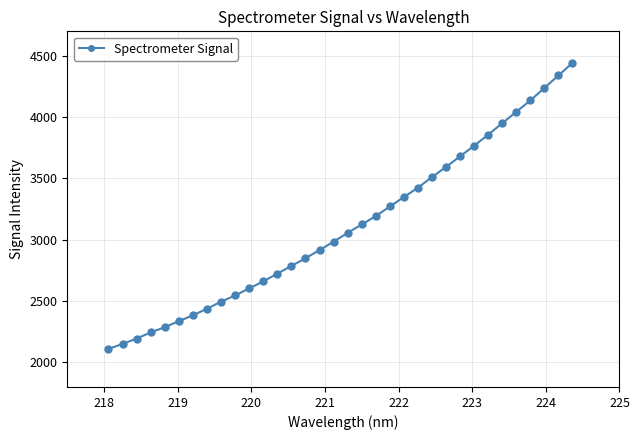

True or false: there are more than 1 points higher than both neighbors.

False